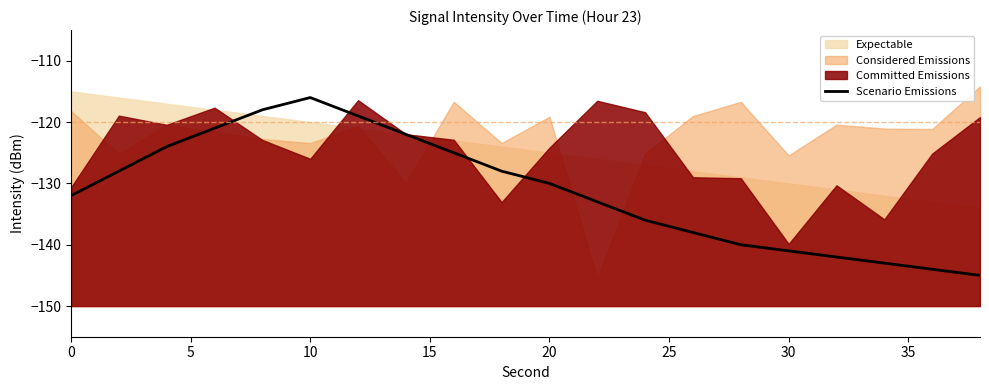

What is the maximum value for Scenario Emissions?

-116